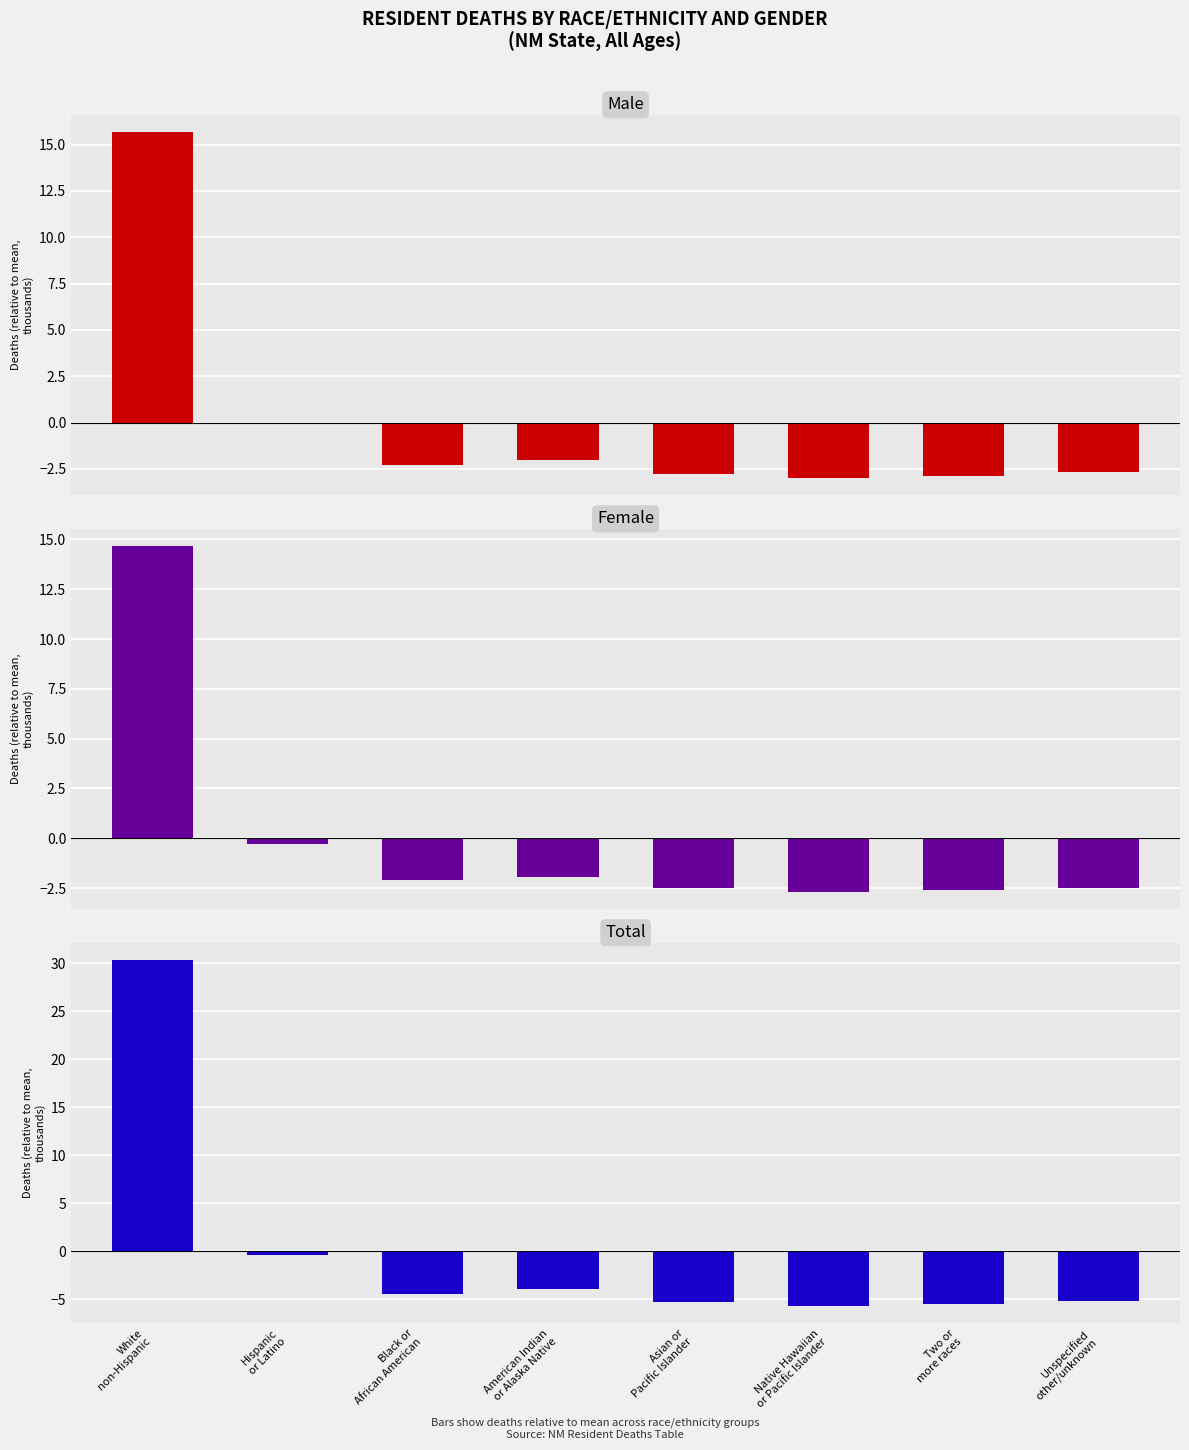

True or false: Female has a value of -0.3 at Hispanic
or Latino.

True